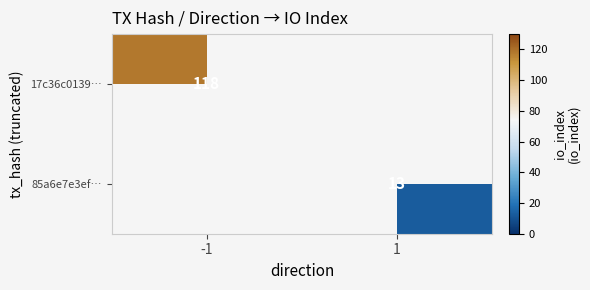

The 85a6e7e3ef… series shows 13 at 1. True or false?

True